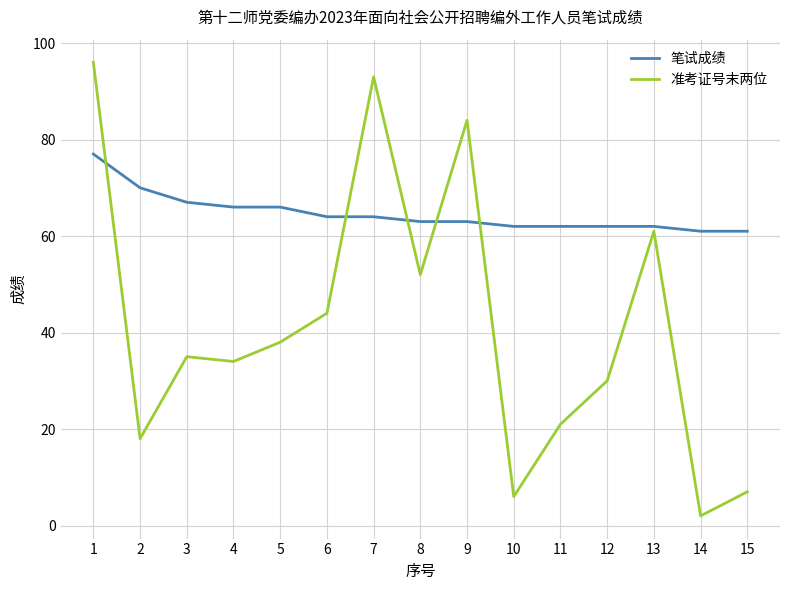

Reading left to right, transcribe all the data shown in this chart.

笔试成绩: 1=77	2=70	3=67	4=66	5=66	6=64	7=64	8=63	9=63	10=62	11=62	12=62	13=62	14=61	15=61
准考证号末两位: 1=96	2=18	3=35	4=34	5=38	6=44	7=93	8=52	9=84	10=6	11=21	12=30	13=61	14=2	15=7